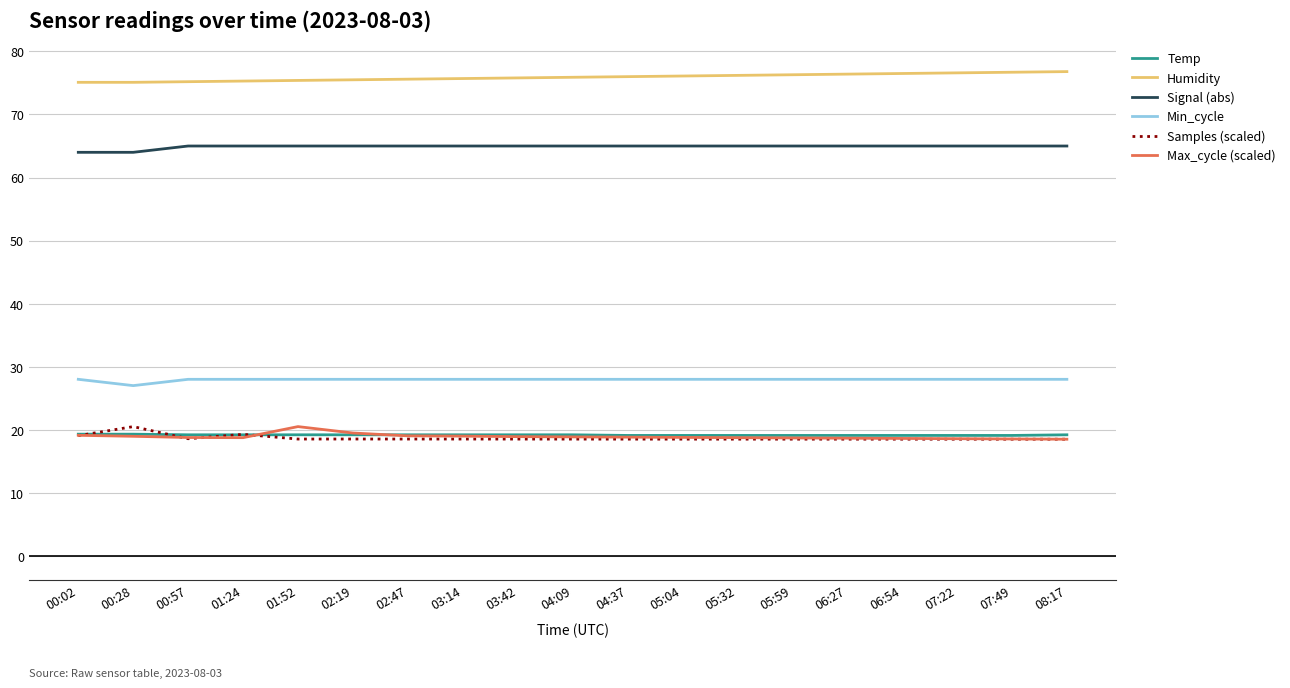

The Signal (abs) series shows 65.0 at 01:52. True or false?

True